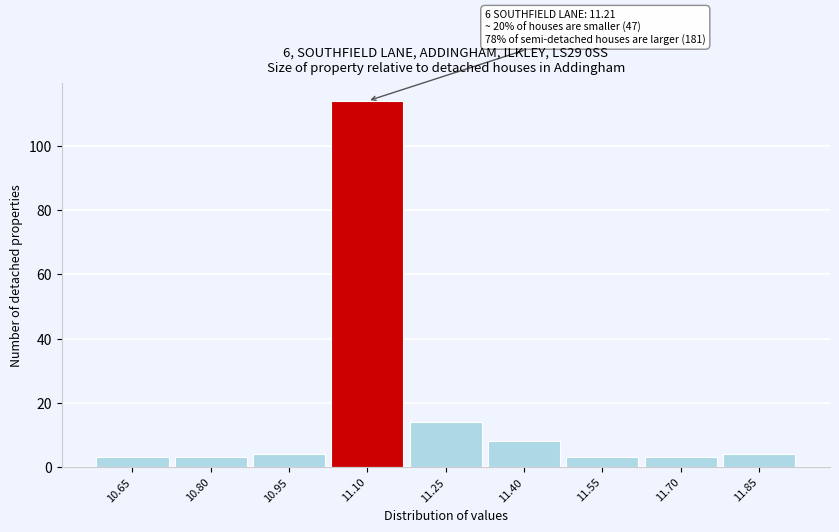

Reading left to right, extract all data points from this chart.

3	3	4	114	14	8	3	3	4